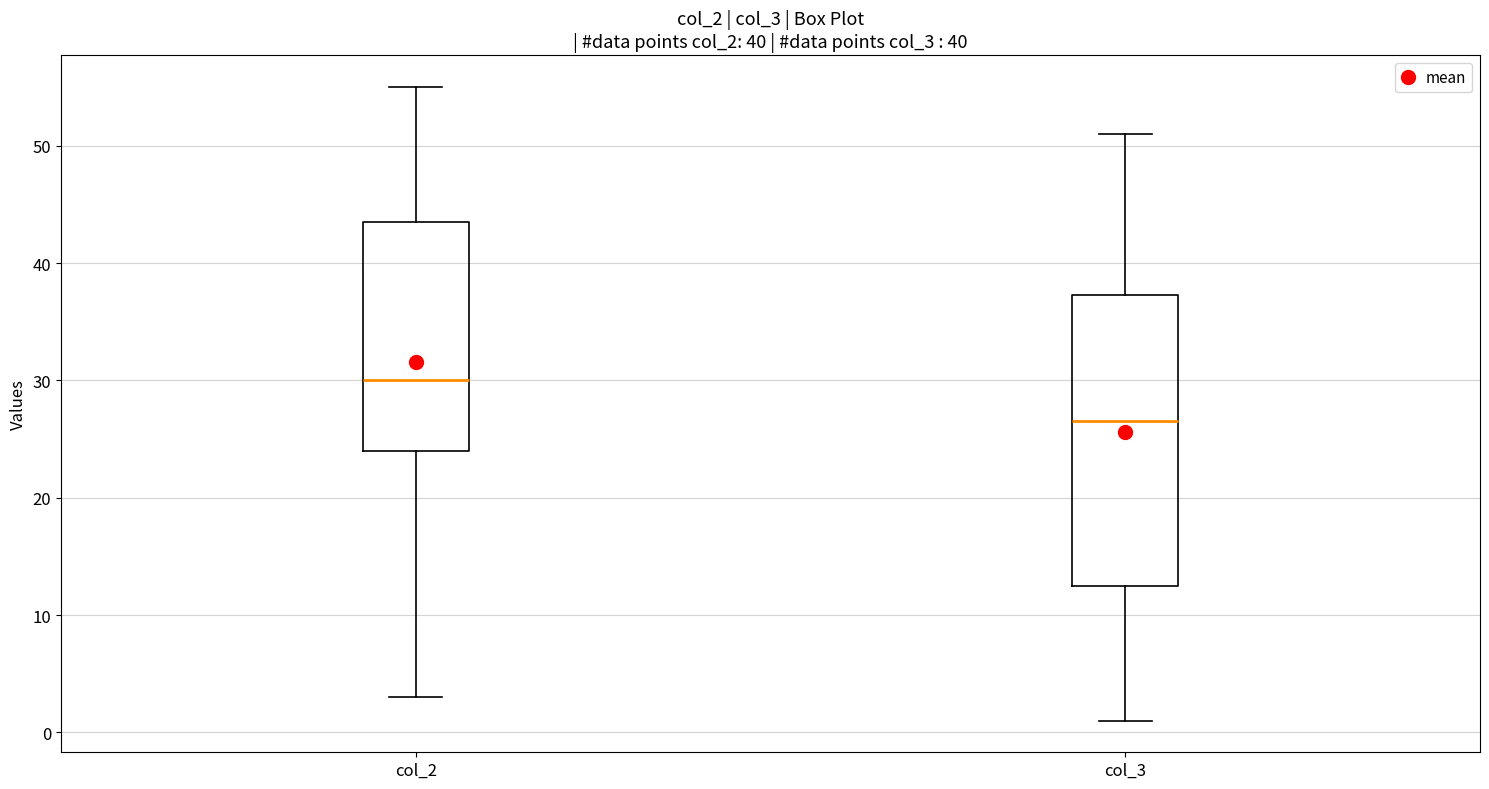

Reading left to right, read every box against the y-axis: the position of its median line, the range the box covers, and the ends of its whiskers. The values are not printed on the chart, so give them approximately, as read against the axis.

col_2: median 30, box 24 to 44, whiskers 3 to 55
col_3: median 27, box 13 to 37, whiskers 1 to 51